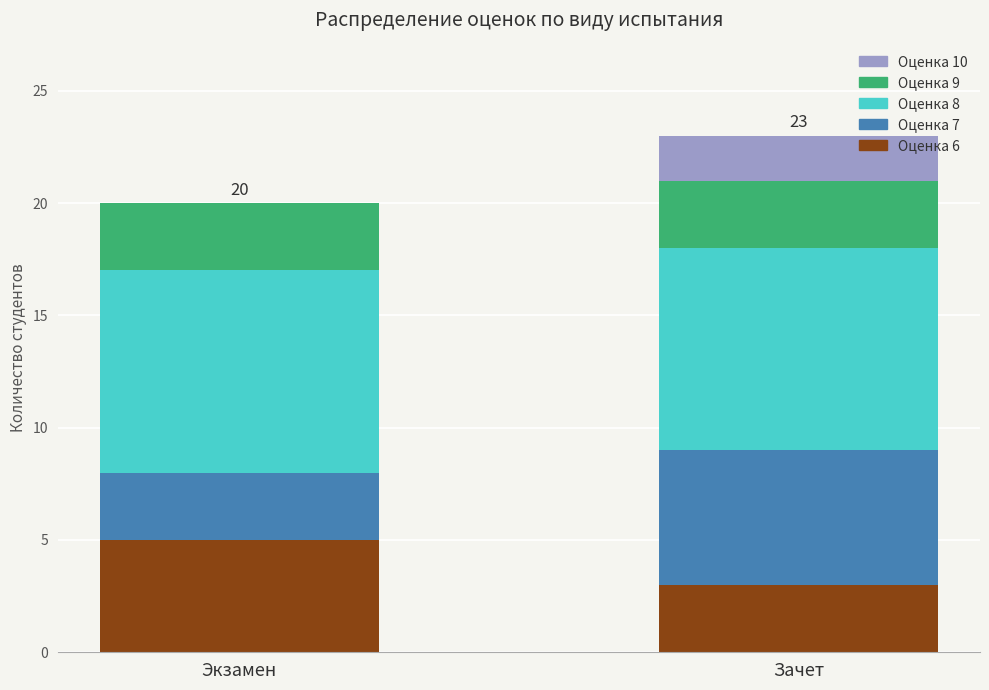

The value of Оценка 6 at Зачет is 4. True or false?

False